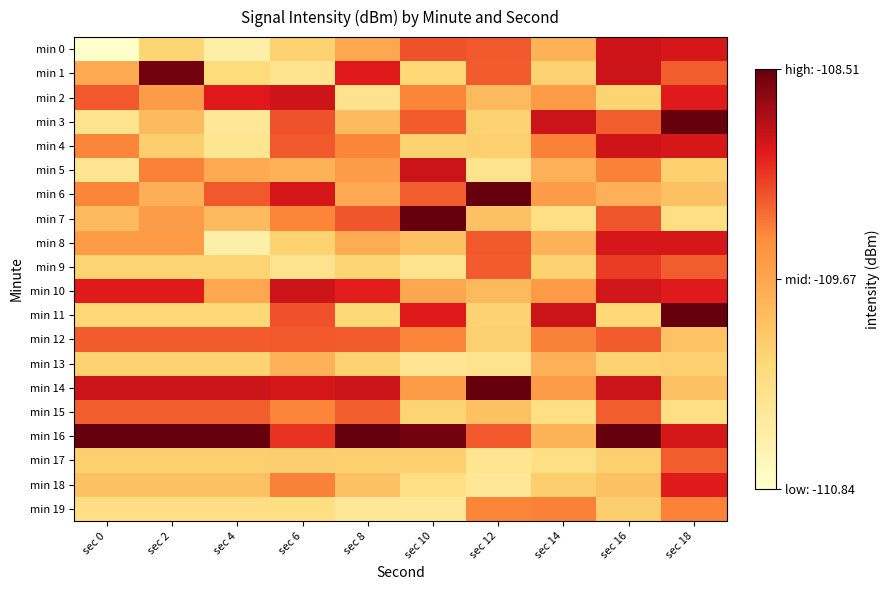

What is the spread (max minus min) of values at sec 0?

2.3